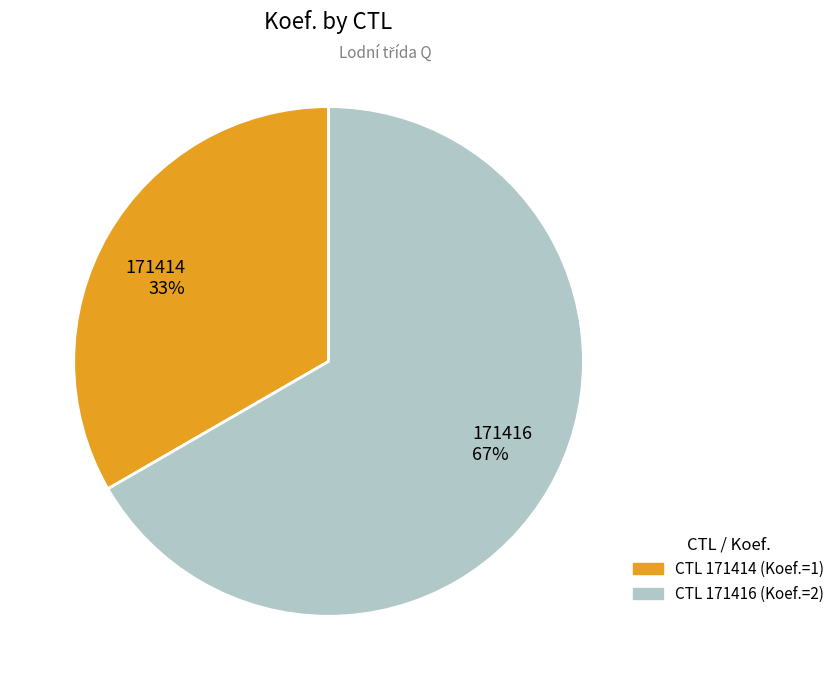

To the nearest percent, what percentage of the pie is 171416?

67%